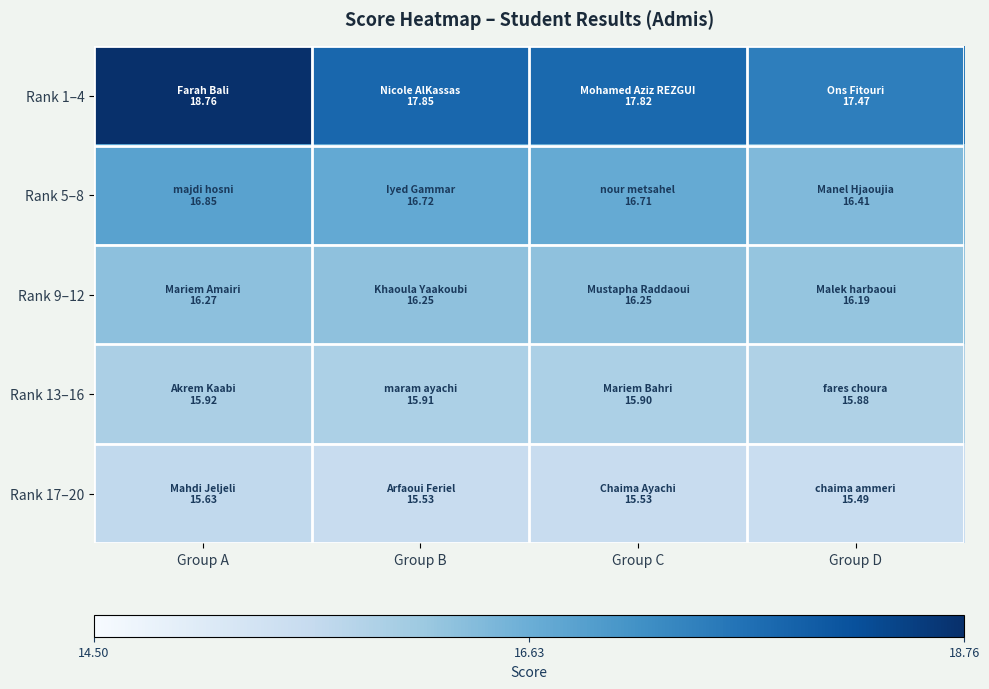

At which category is the sum across all series the highest?

Group A